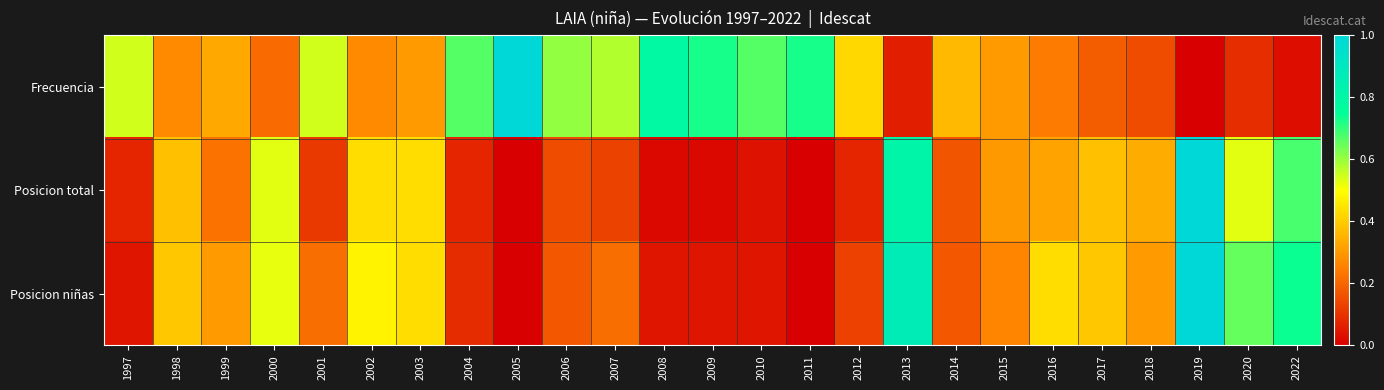

Which series changed the most between 1998 and 2003?

Posicion total